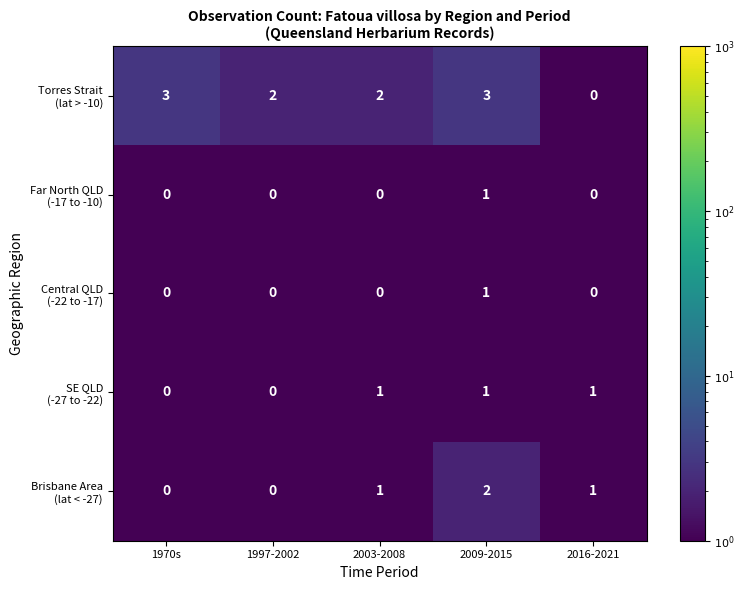

What is the greatest value displayed?

3